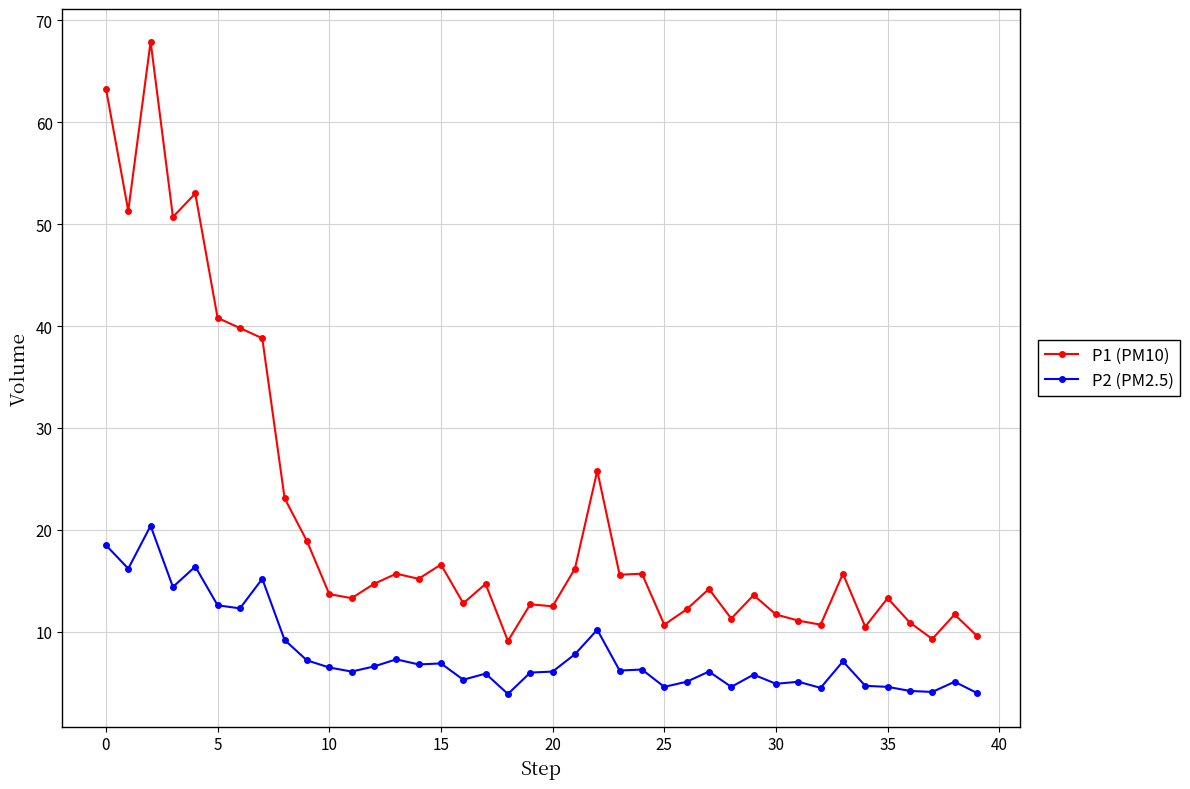

Which series has the largest total across all categories?

P1 (PM10)